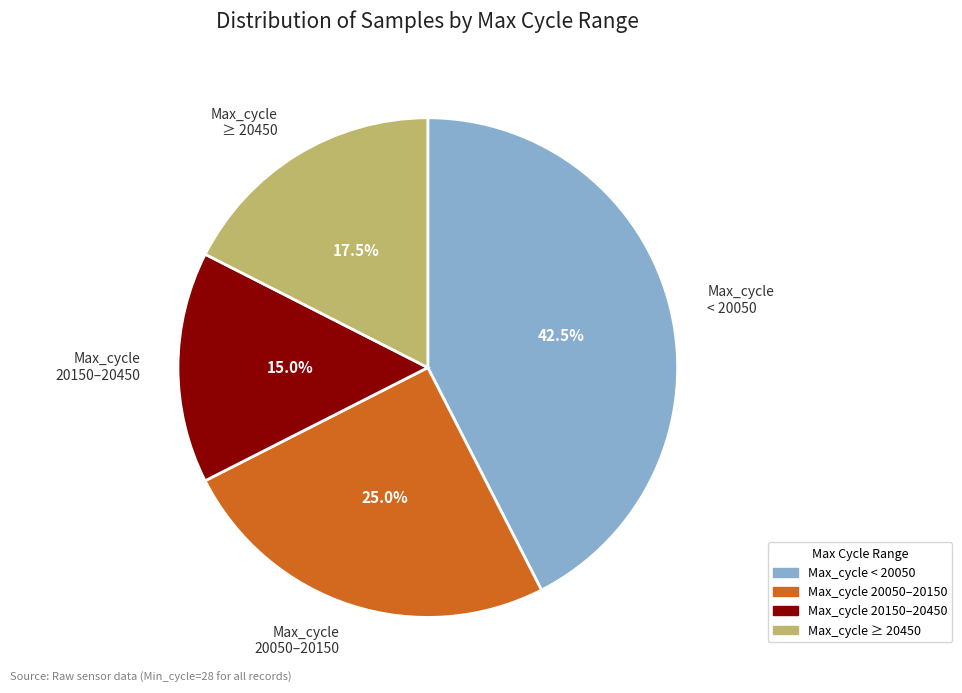

Is there any slice that represents more than half of the pie?

No